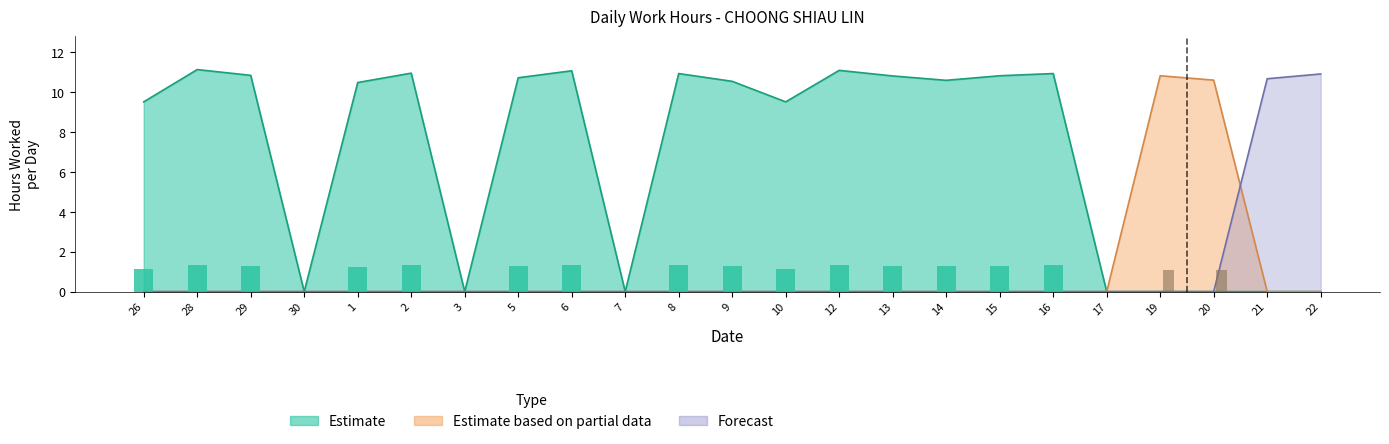

Which category has the lowest value in the Estimate series?

30